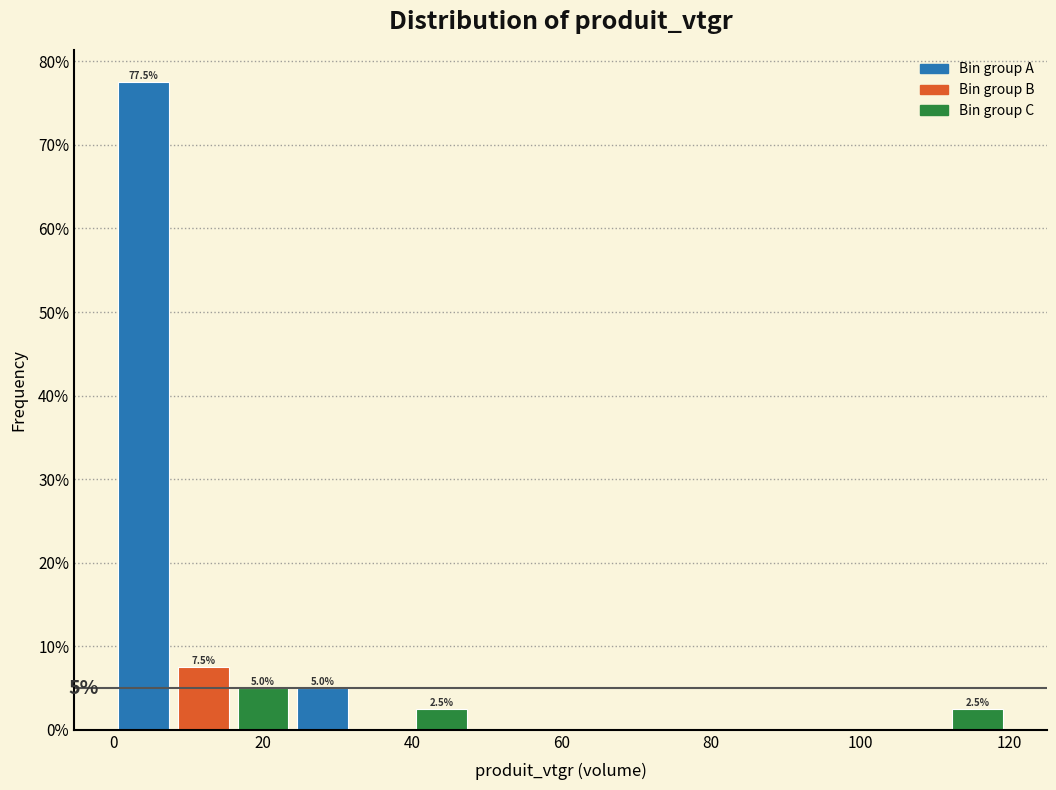

Read against the x-axis, roughly where is the centre of the tallest bar?

4